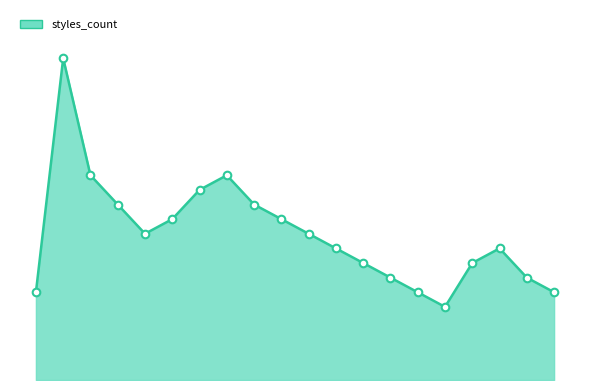

At how many categories does at least one series exceed 21?

1